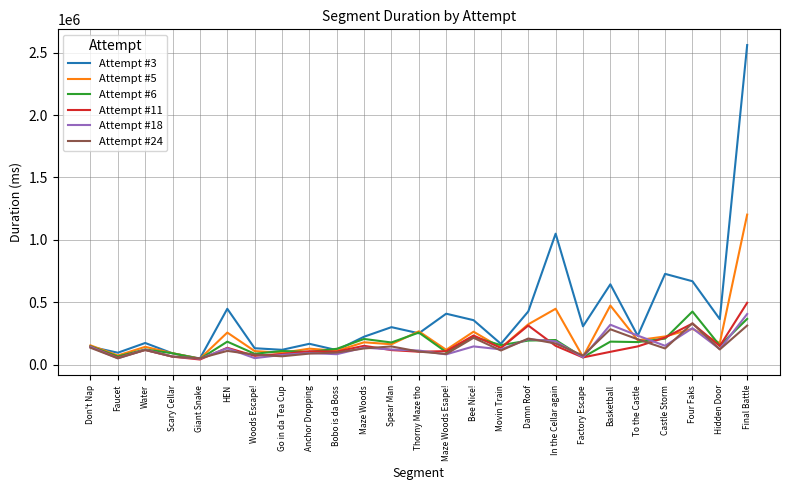

Which category has the highest value in the Attempt #6 series?

Four Faks